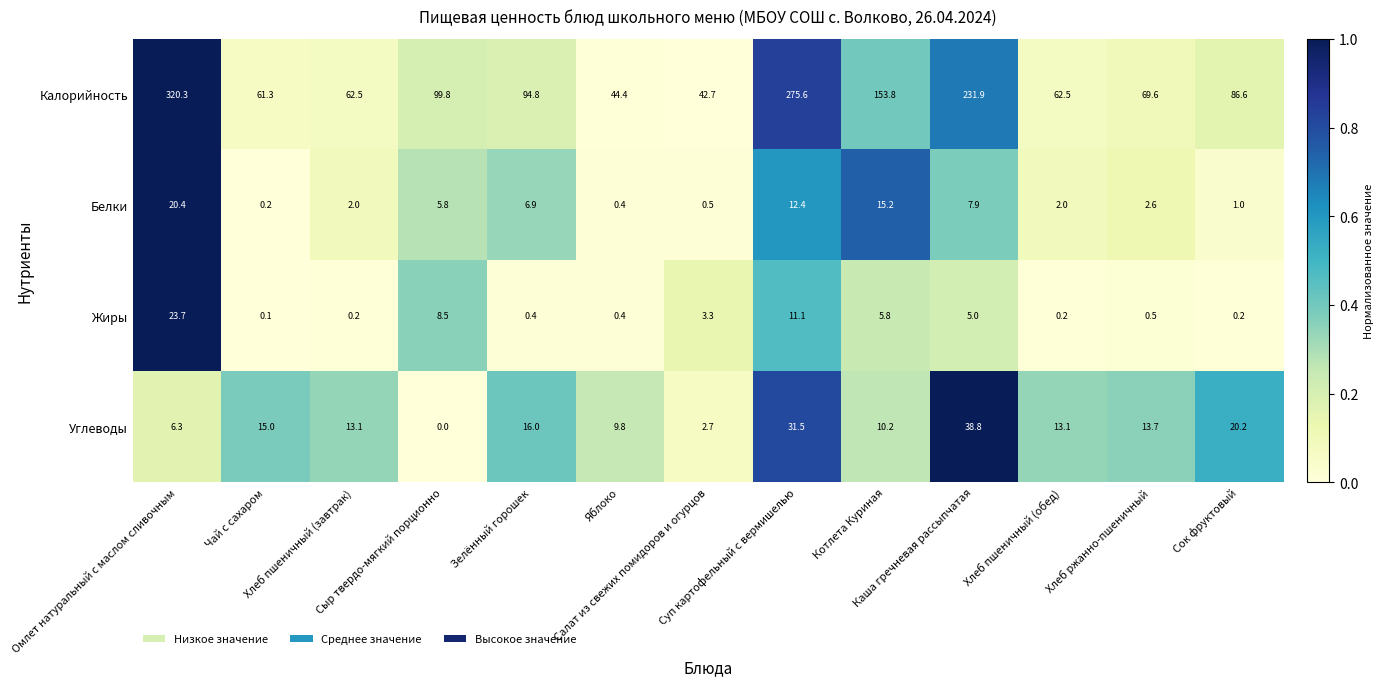

What is the minimum value for Калорийность?

42.7